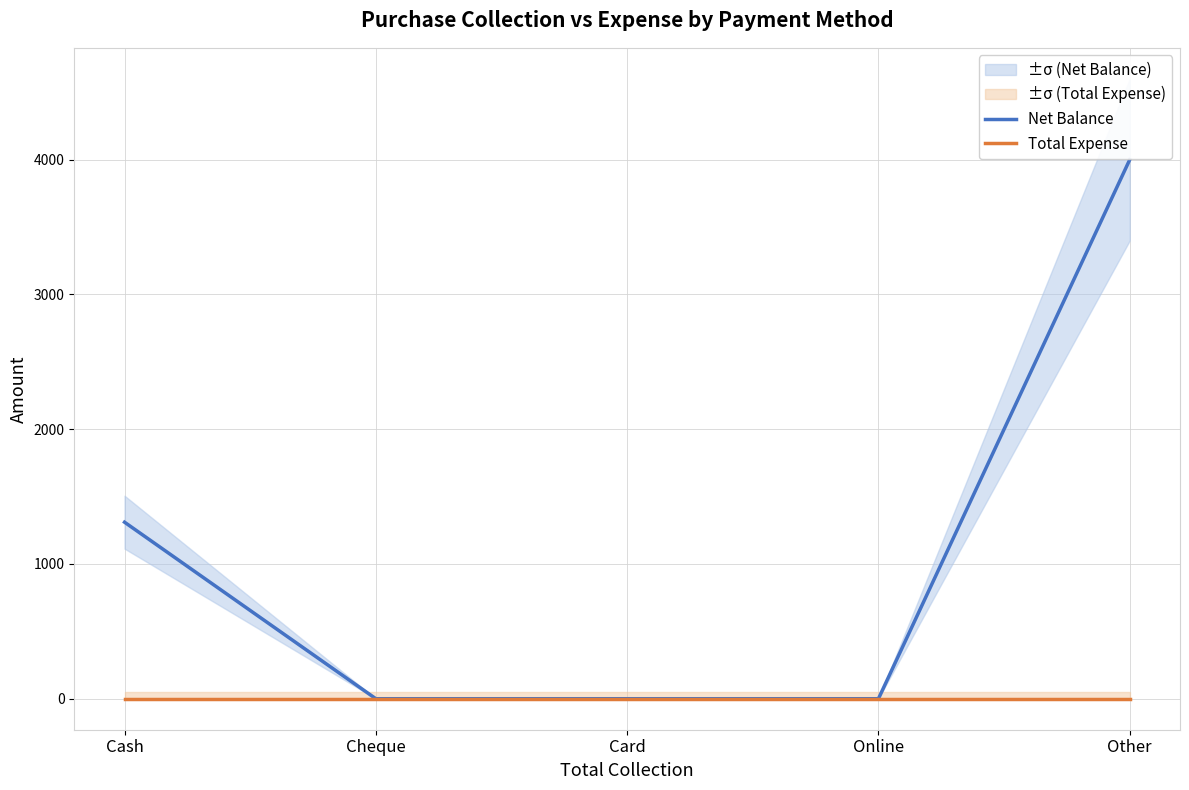

The Total Expense series shows 0 at Cheque. True or false?

True